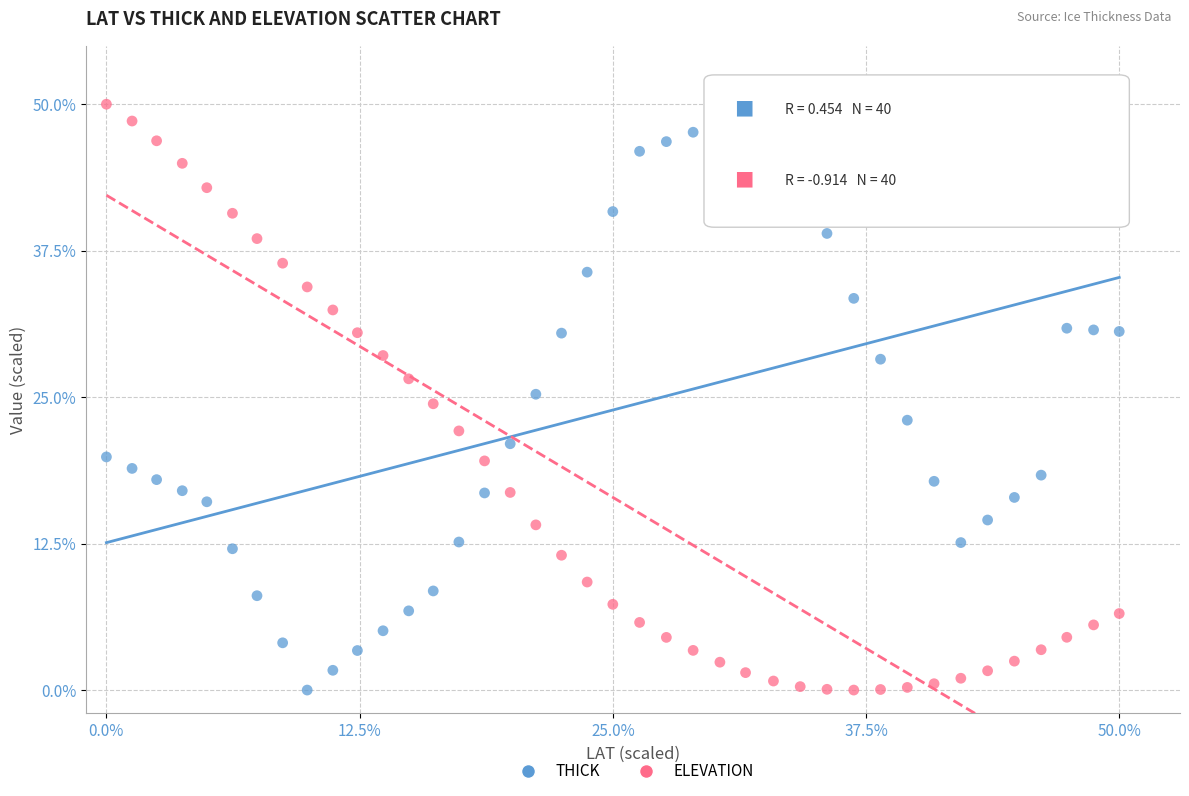

Across all data points, what is the range of X values (max minus min)?

50.0